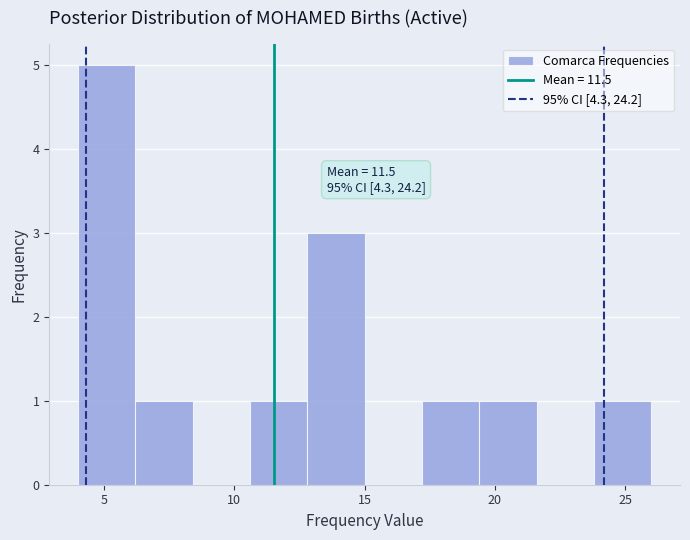

Over which range of the x-axis is the bar tallest?

4.0 to 6.2